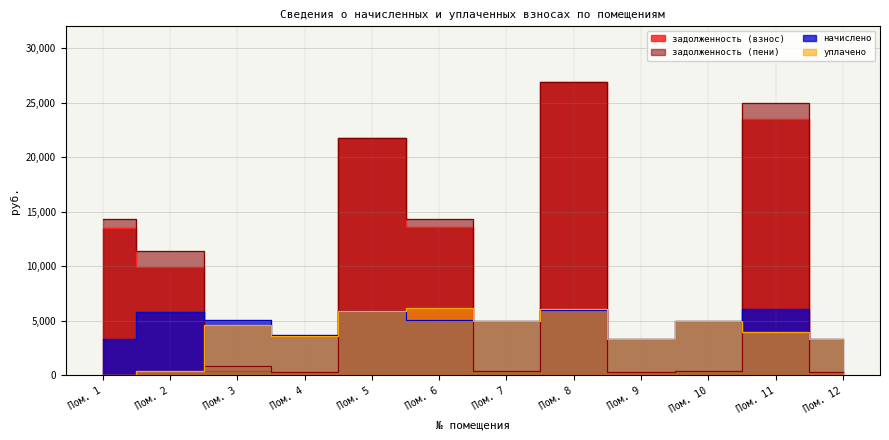

The уплачено series shows 2519.7 at Пом. 4. True or false?

False